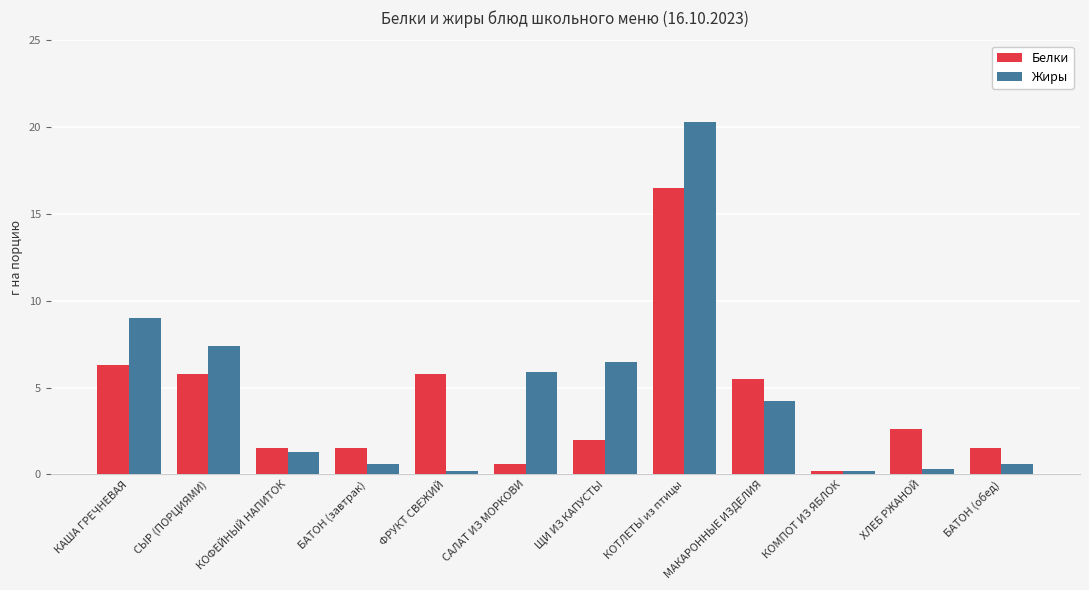

How many distinct data groups are displayed?

2